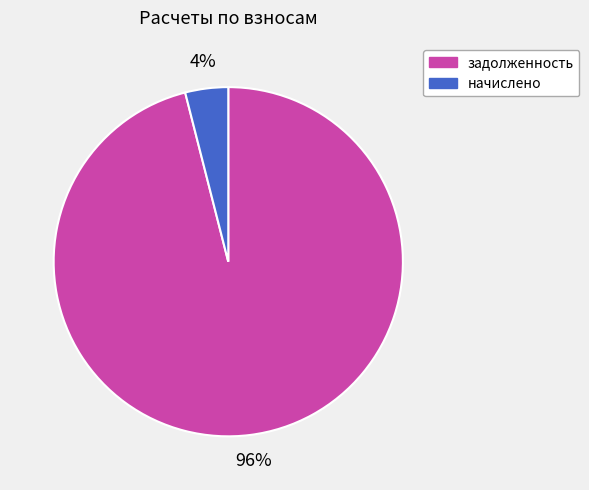

Which has a higher value, начислено or задолженность?

задолженность